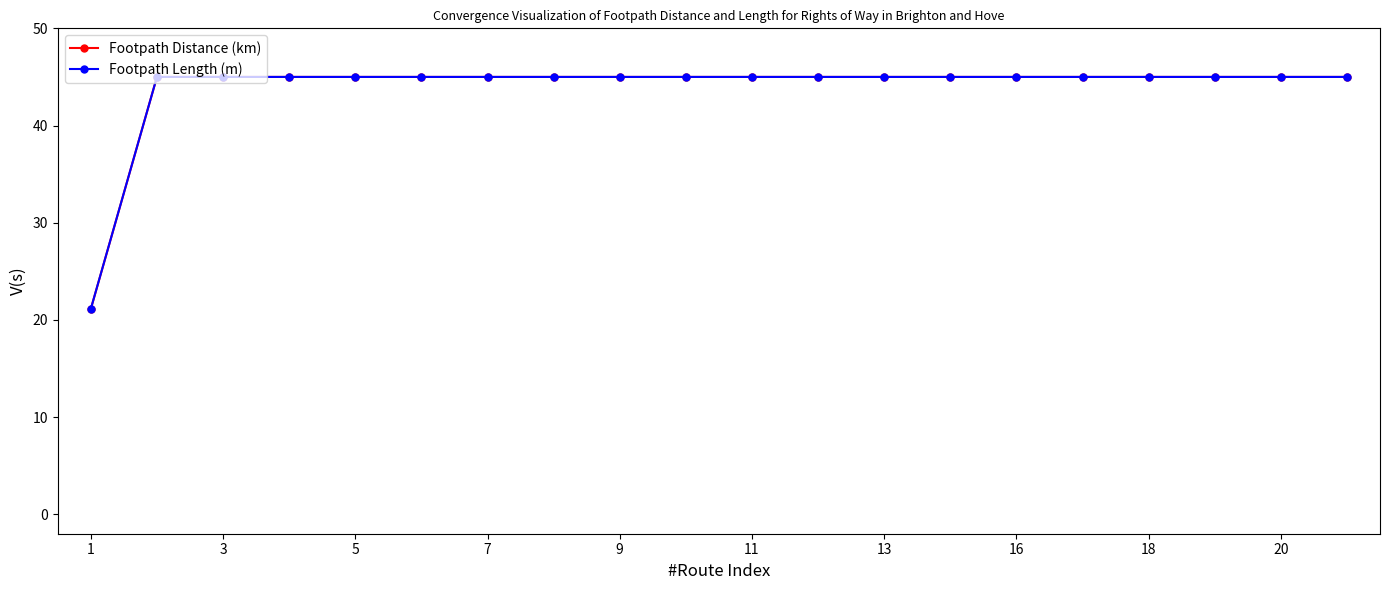

Which series has the widest spread of values?

Footpath Distance (km)